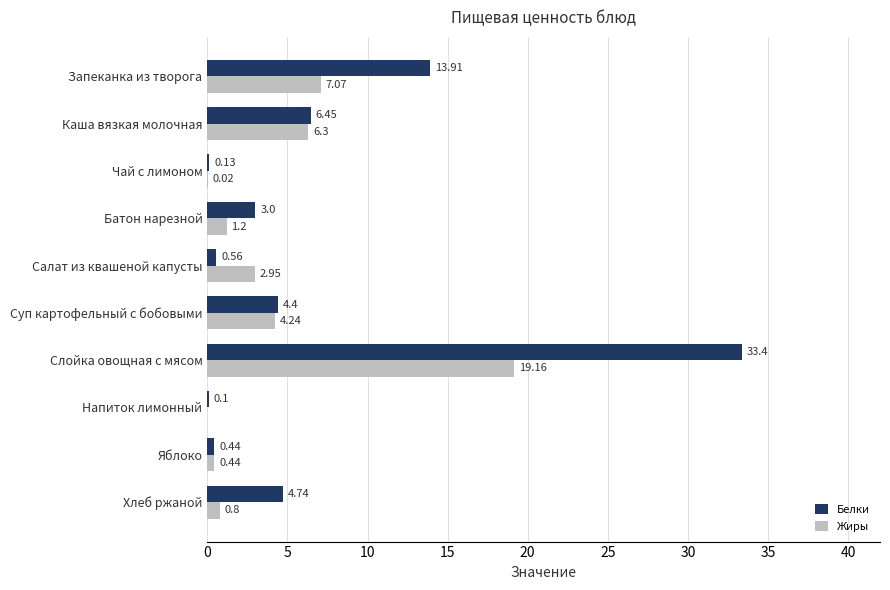

What is the sum of all Жиры values?

42.2